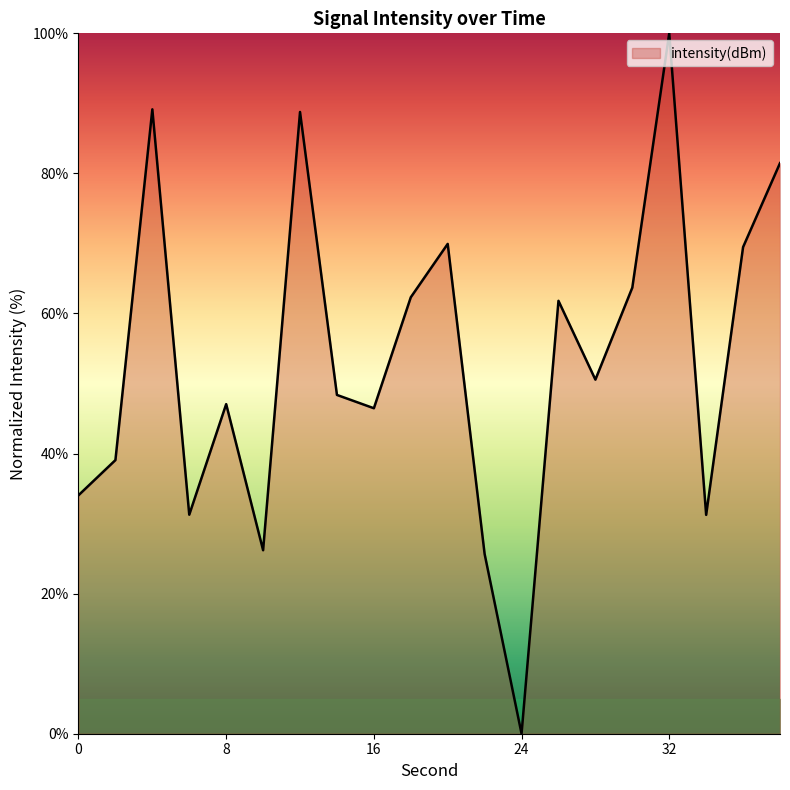

What is the difference between the maximum and minimum values?

100.0